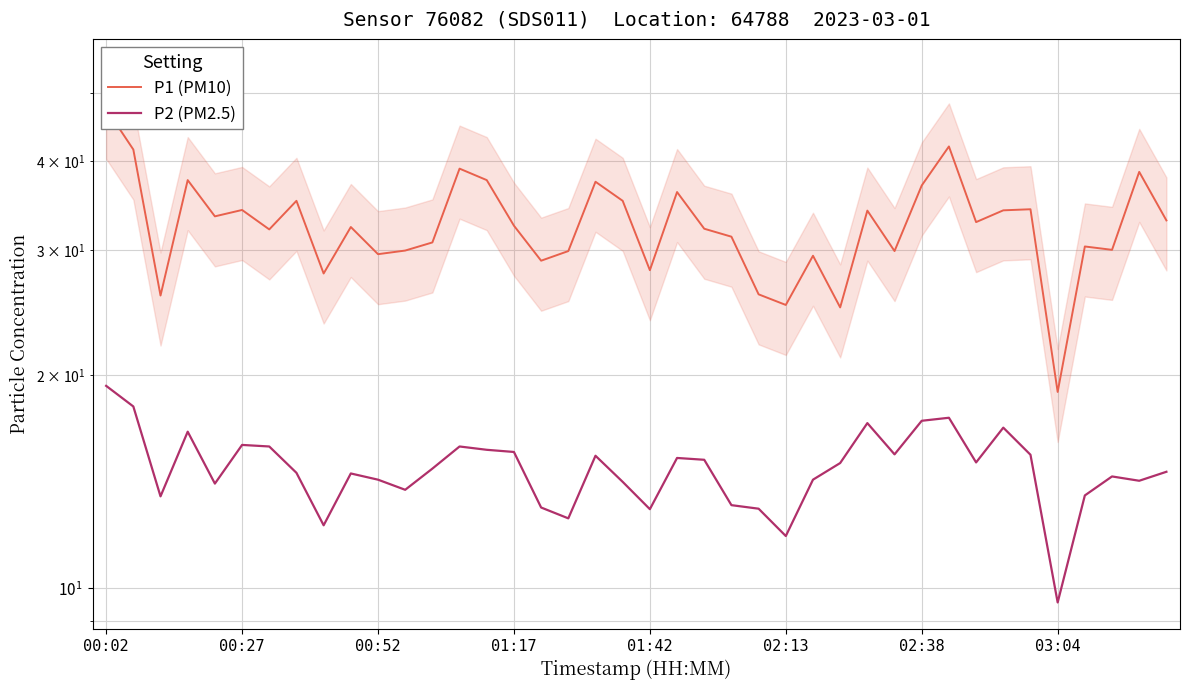

What is the total value across all series at 36?

43.9